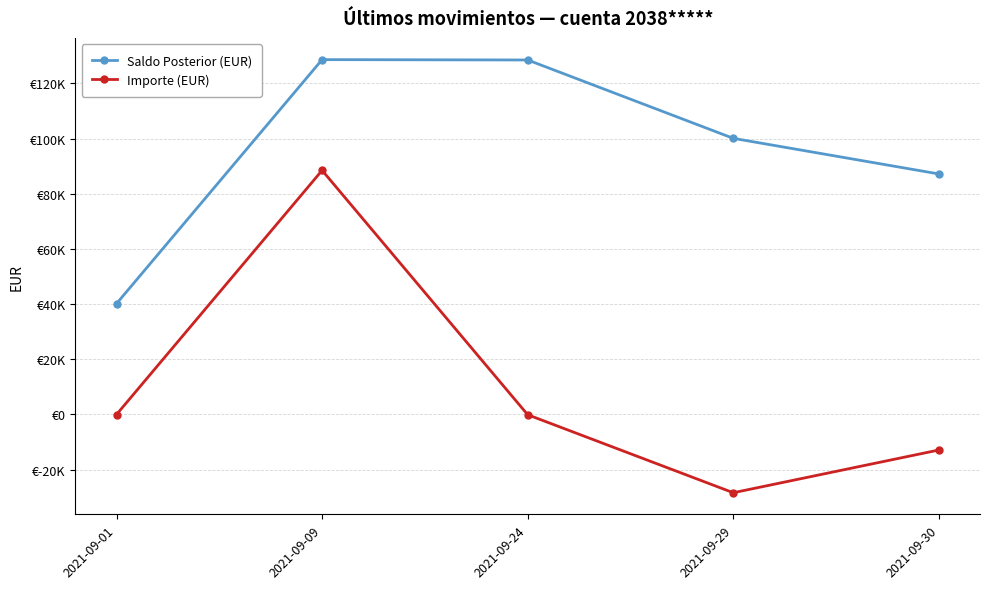

What is the maximum value for Importe (EUR)?

88484.2